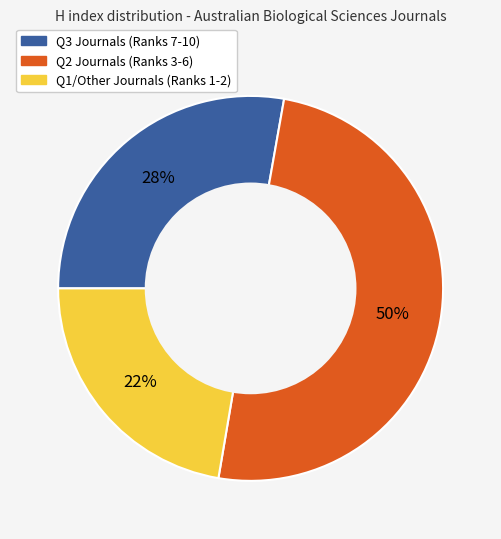

To the nearest percent, what is the difference between the largest and smallest slice percentages?

28%